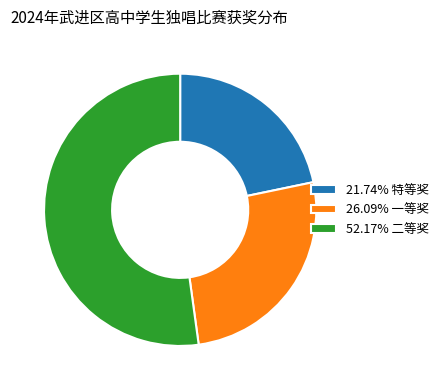

Approximately how many times larger is the value at 21.74% 特等奖 compared to 26.09% 一等奖?

0.8